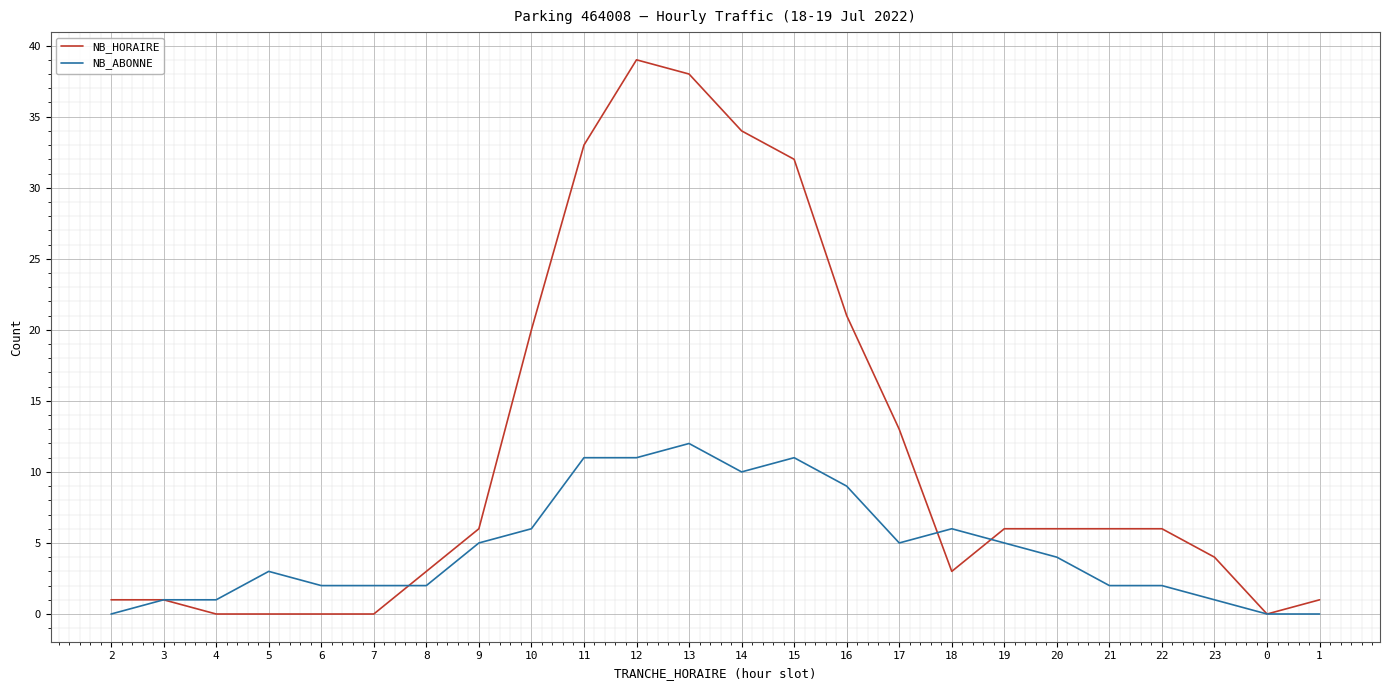

Which series has the largest range (max minus min)?

NB_HORAIRE